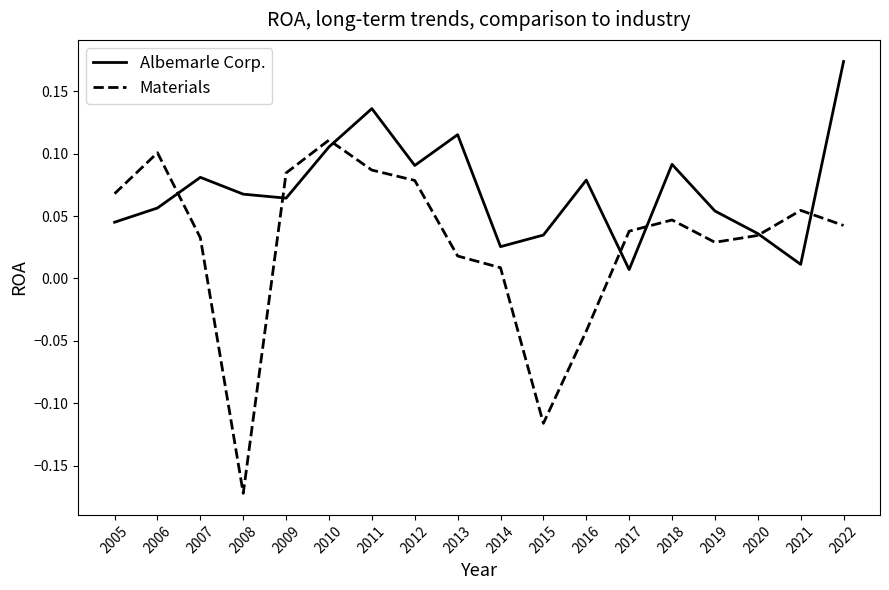

Between 2012 and 2021, which series saw the biggest shift?

Albemarle Corp.